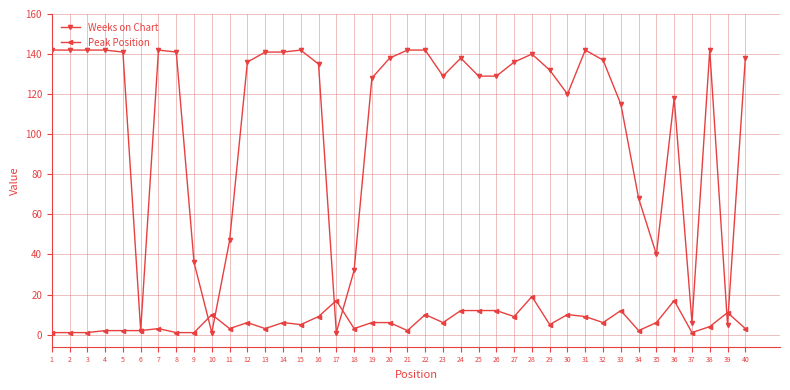

Reading right to left, extract all data points from this chart.

Weeks on Chart: 40=138	39=5	38=142	37=6	36=118	35=40	34=68	33=115	32=137	31=142	30=120	29=132	28=140	27=136	26=129	25=129	24=138	23=129	22=142	21=142	20=138	19=128	18=32	17=1	16=135	15=142	14=141	13=141	12=136	11=47	10=1	9=36	8=141	7=142	6=2	5=141	4=142	3=142	2=142	1=142
Peak Position: 40=3	39=11	38=4	37=1	36=17	35=6	34=2	33=12	32=6	31=9	30=10	29=5	28=19	27=9	26=12	25=12	24=12	23=6	22=10	21=2	20=6	19=6	18=3	17=17	16=9	15=5	14=6	13=3	12=6	11=3	10=10	9=1	8=1	7=3	6=2	5=2	4=2	3=1	2=1	1=1